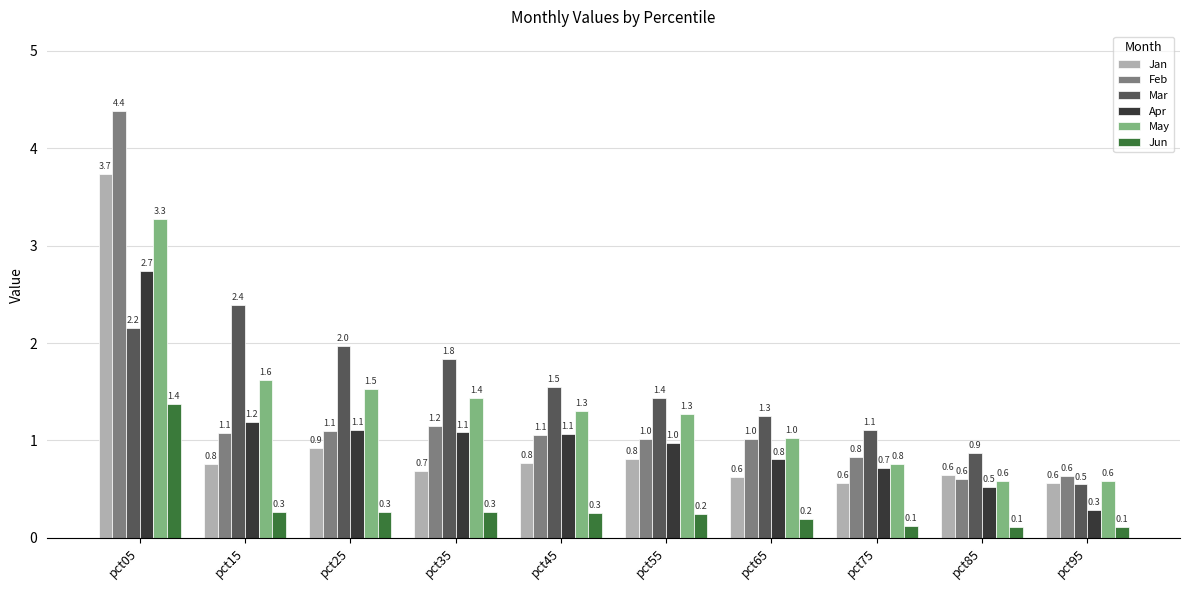

What is the spread (max minus min) of values at pct25?

1.7